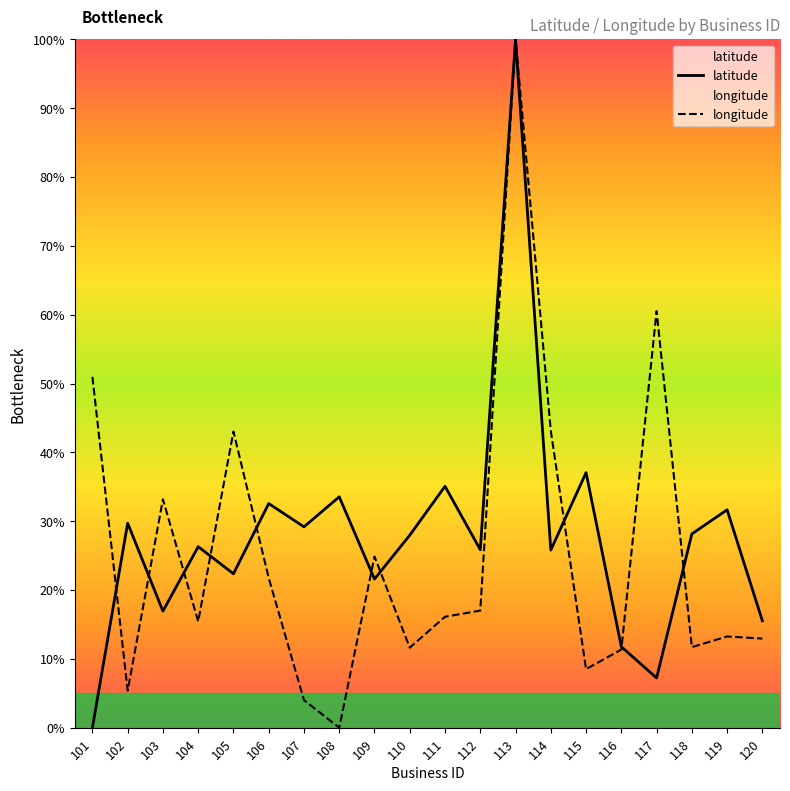

At which category does longitude reach its first local valley?

102